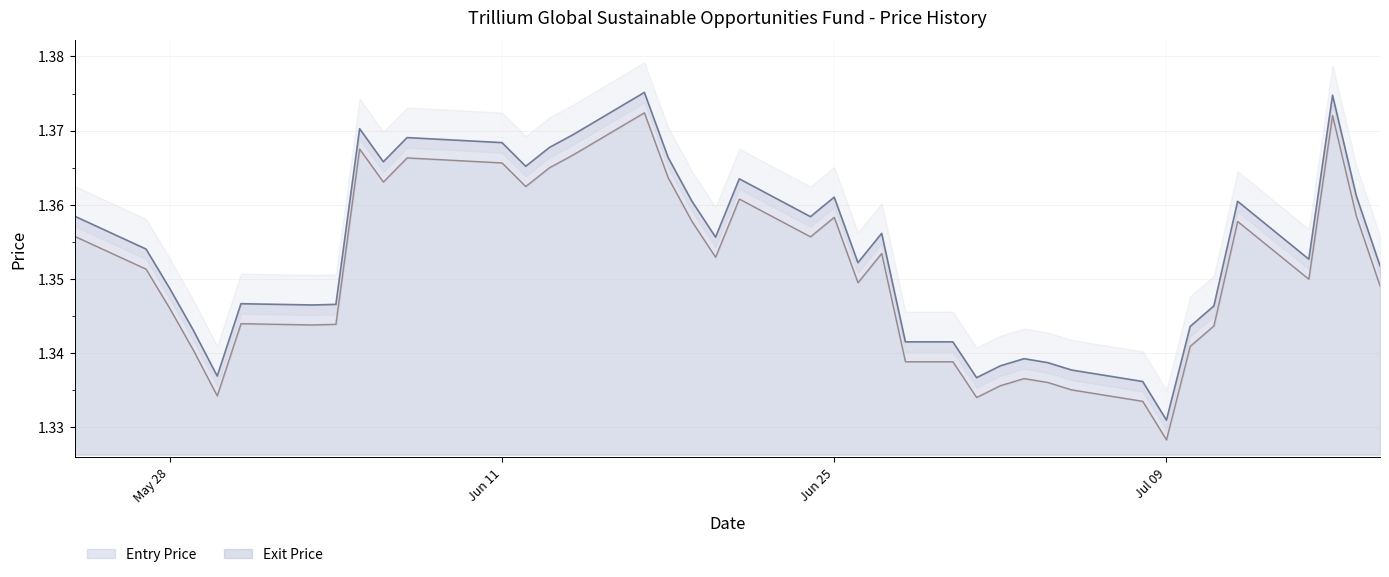

Which series has the largest total across all categories?

Entry Price